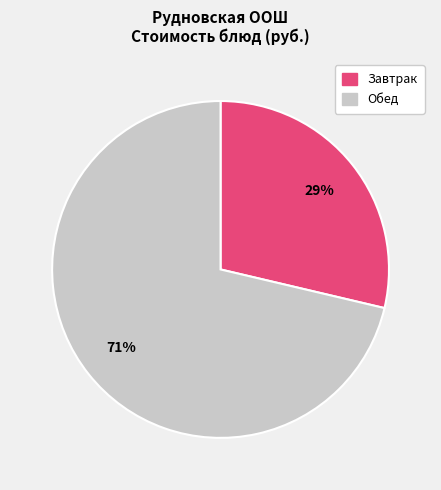

Does Обед account for over 50% of the chart?

Yes